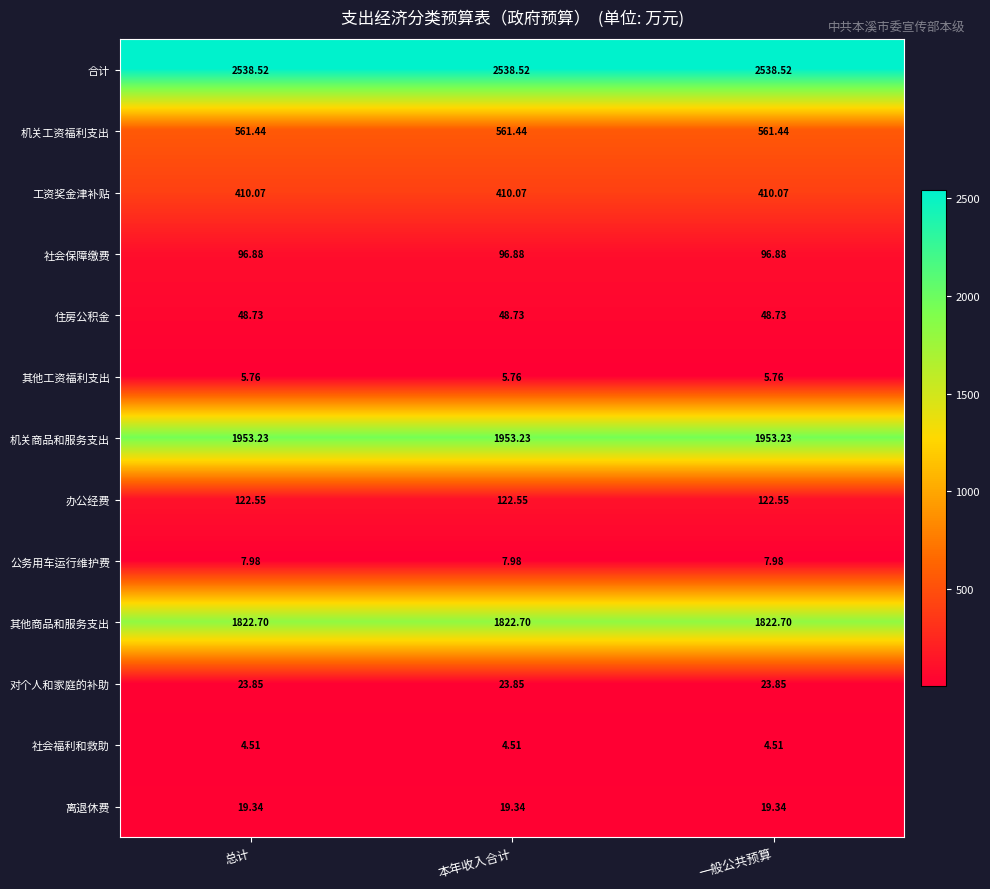

Is the value of 离退休费 at 一般公共预算 greater than the value of 社会保障缴费 at 本年收入合计?

No